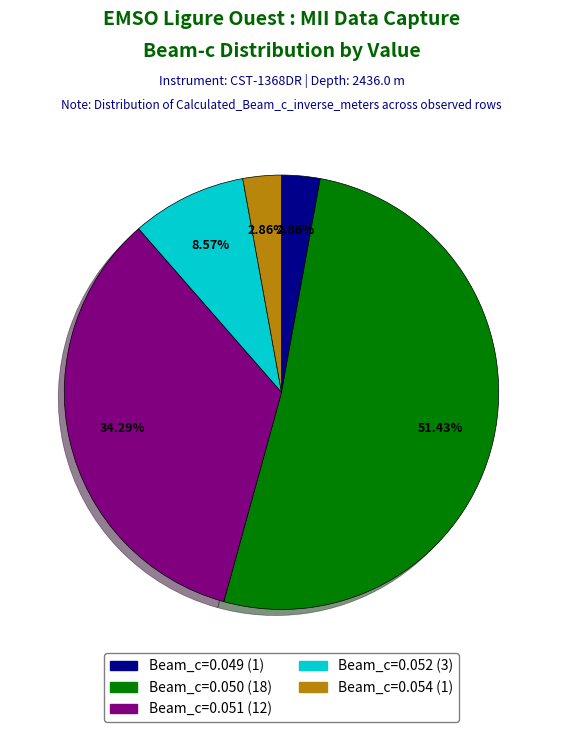

To the nearest percent, what is the average slice percentage?

20%